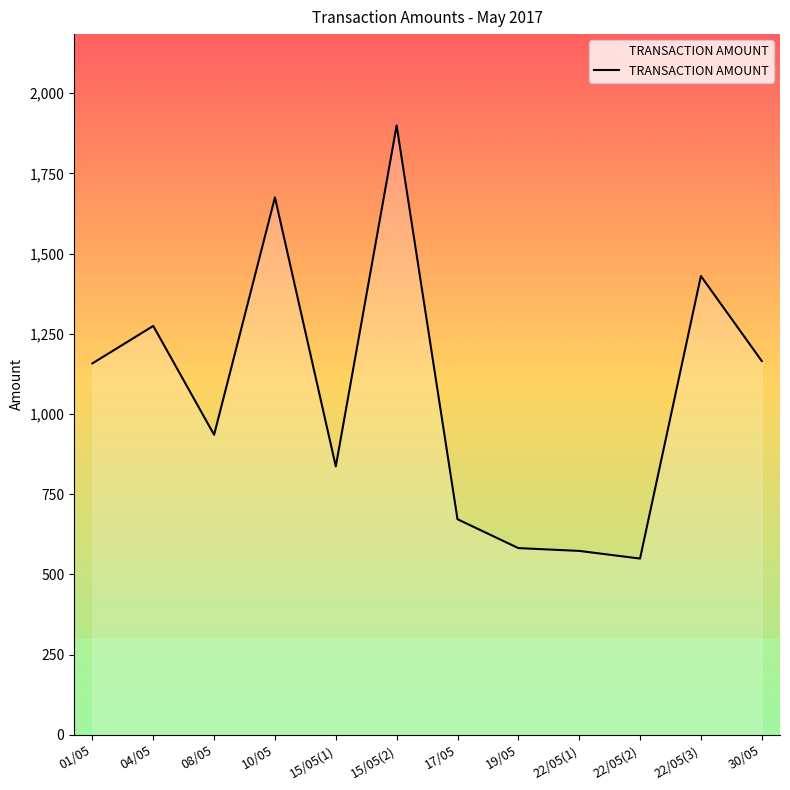

Which category has the lowest value across all series?

22/05(2)